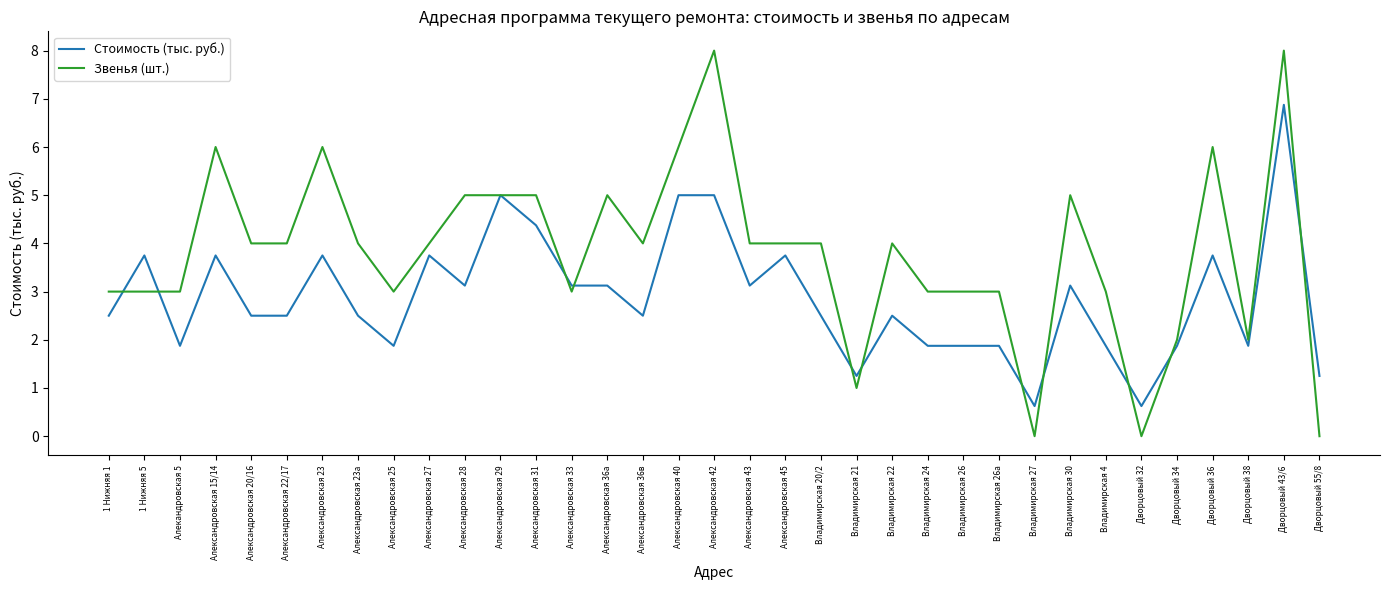

What is the lowest value of the Стоимость (тыс. руб.) series?

0.6